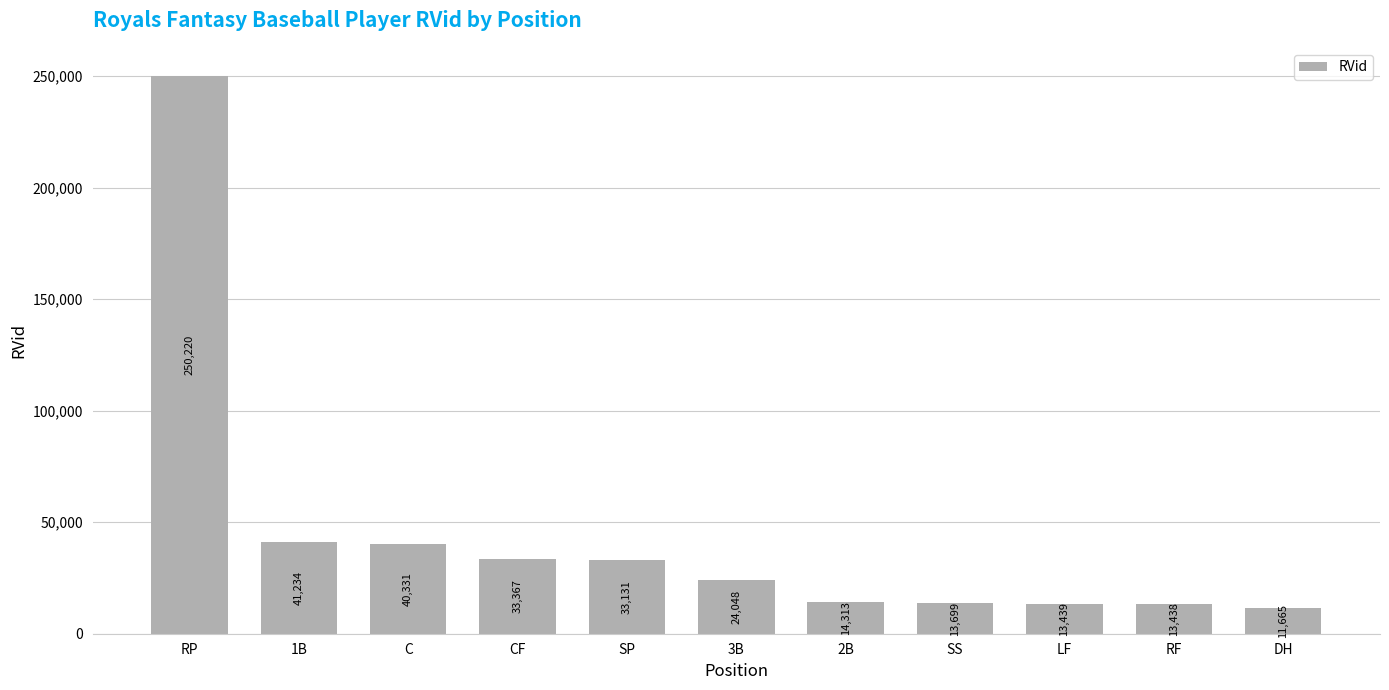

Reading left to right, what are all the values shown in this chart?

250220	41234	40331	33367	33131	24048	14313	13699	13439	13438	11665